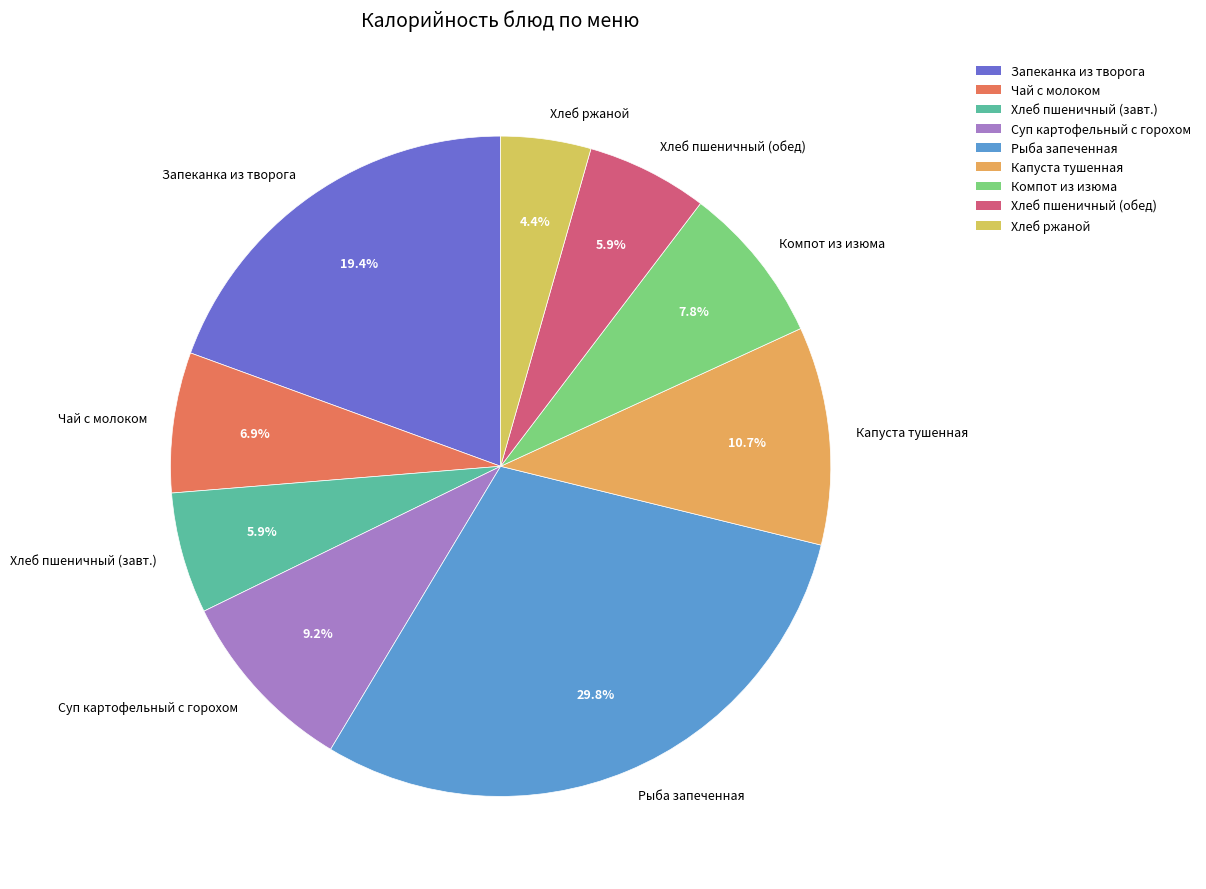

To the nearest percent, what is the difference between the Хлеб пшеничный (обед) and Хлеб ржаной slice percentages?

2%